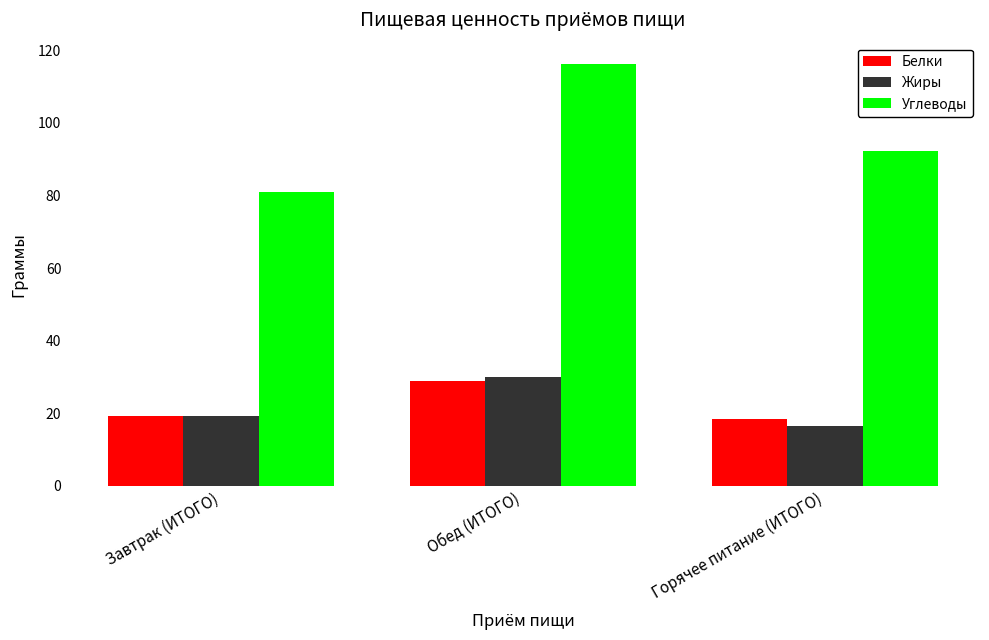

At how many categories does at least one series exceed 70?

3